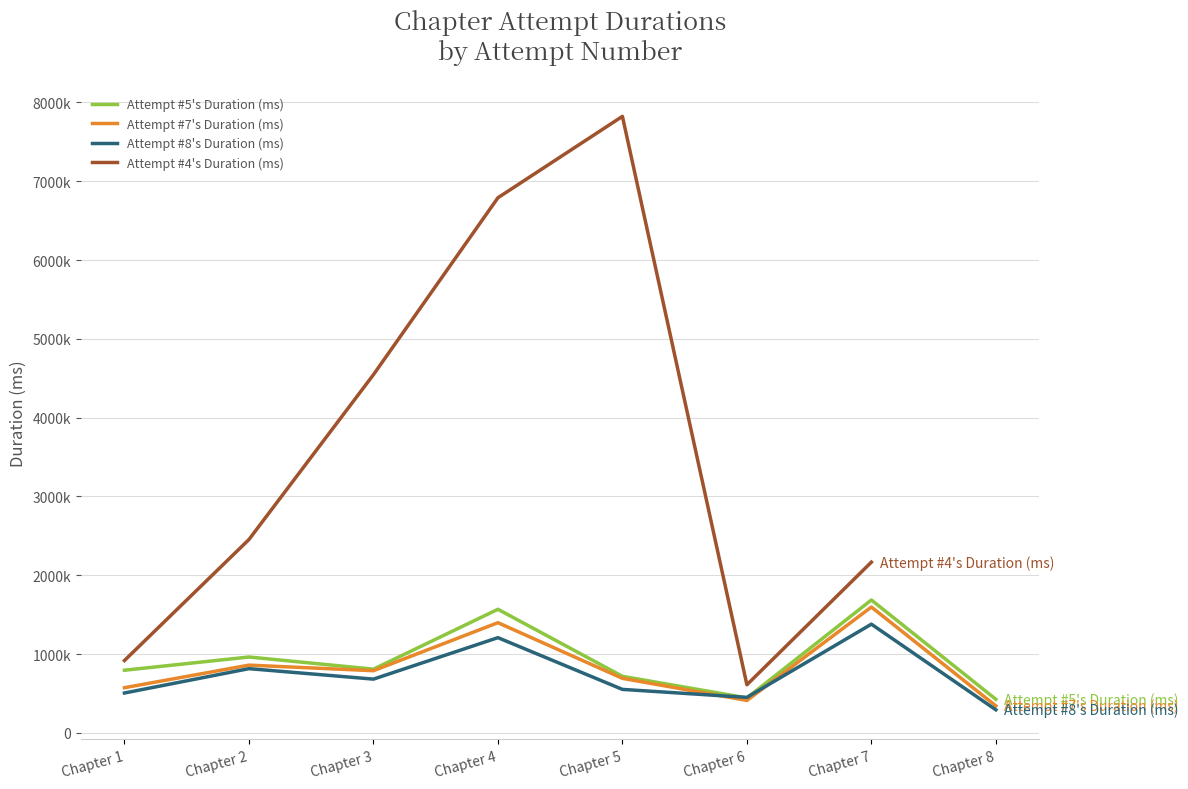

Between Chapter 6 and Chapter 2, which is larger?

Chapter 2